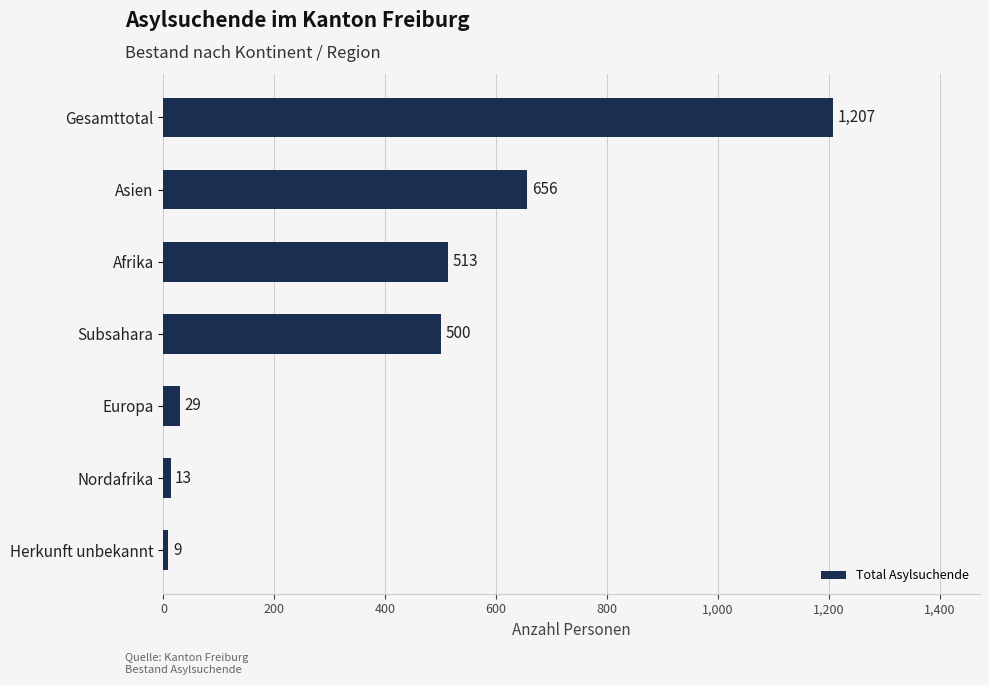

Is it true that the value at Europa is 29?

True